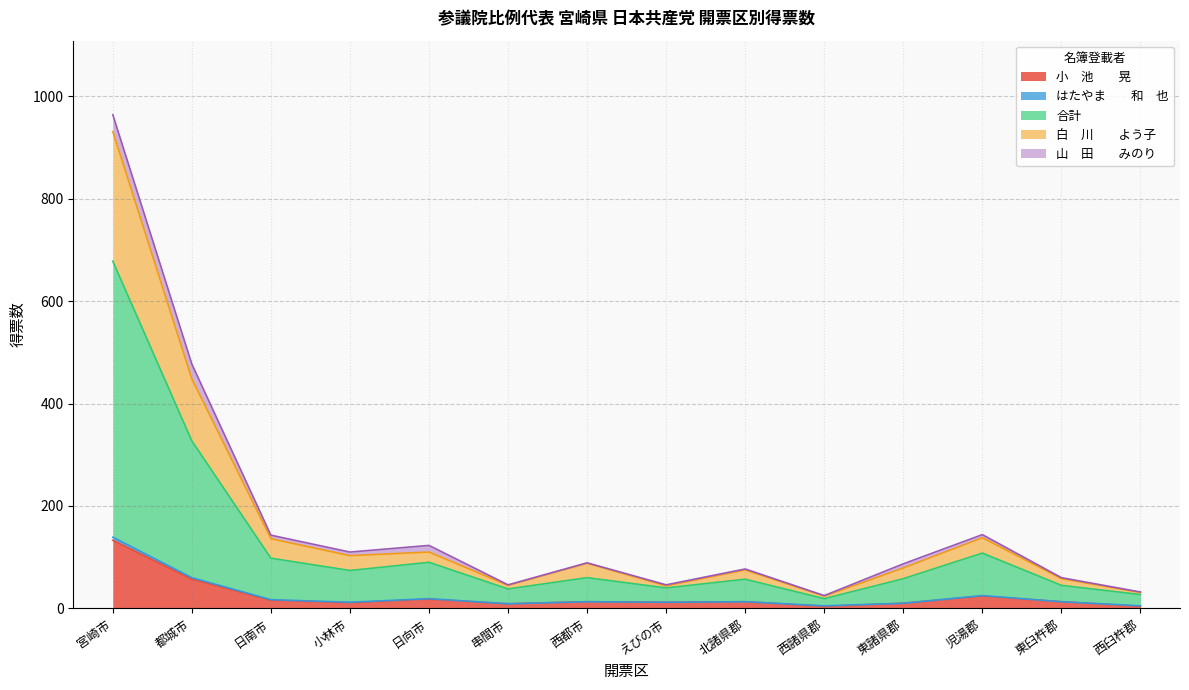

Which series has the widest spread of values?

合計